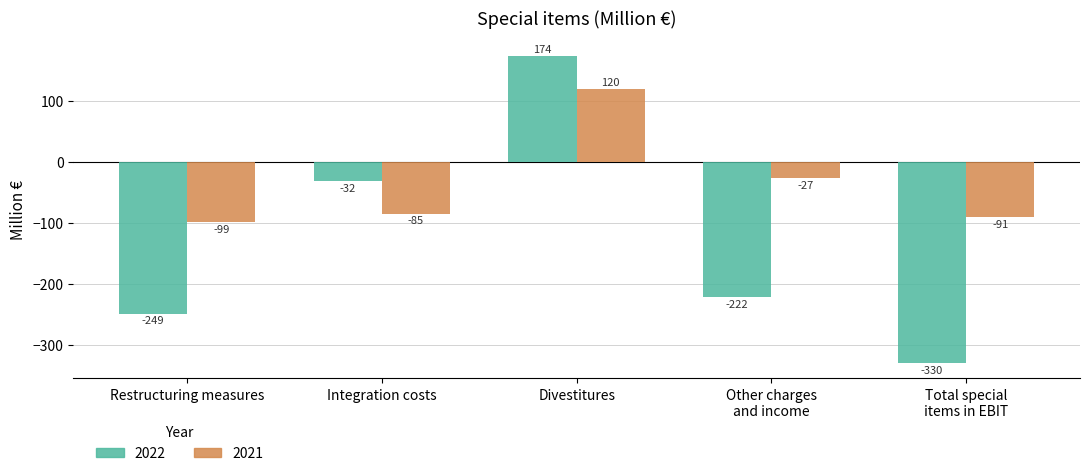

Which series has the largest range (max minus min)?

2022